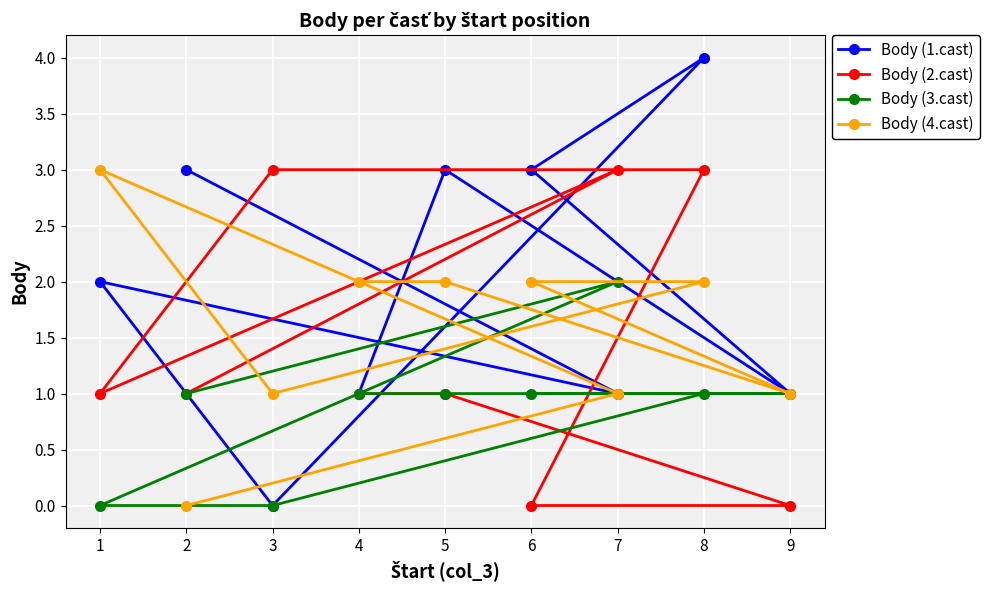

How many values in the Body (4.cast) series are below 2?

4